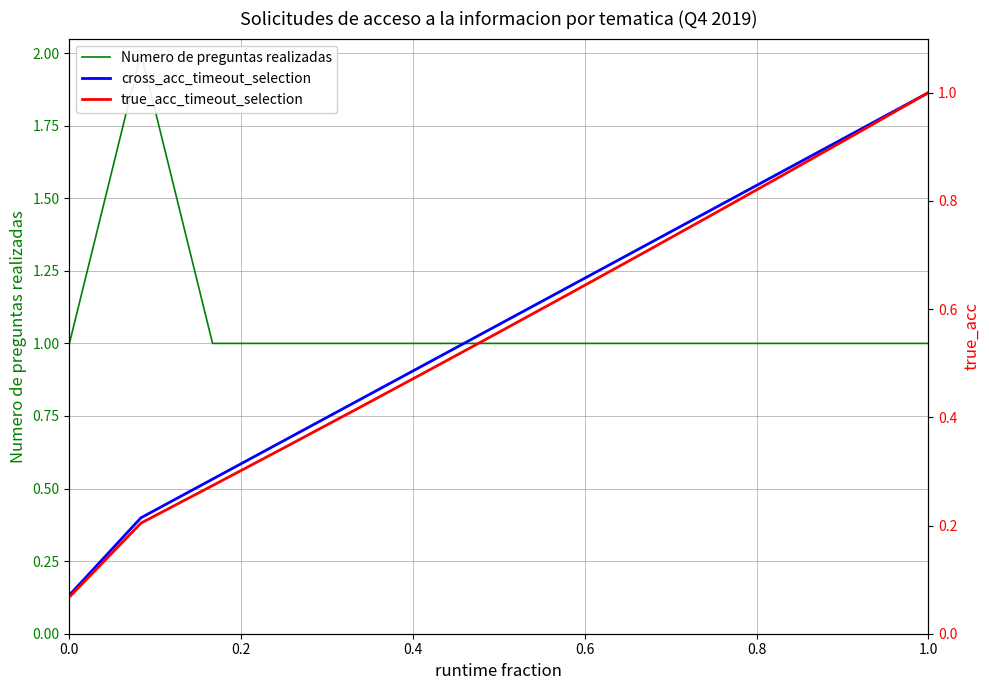

True or false: cross_acc_timeout_selection and Numero de preguntas realizadas cross at least once.

False